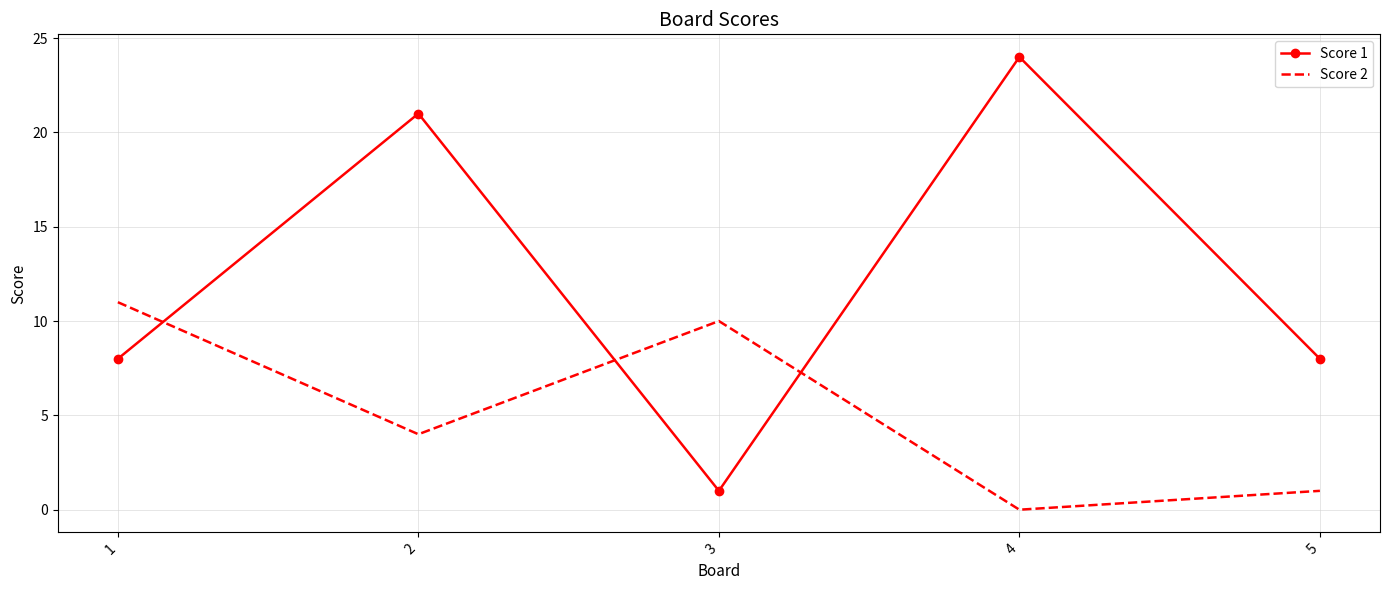

What is the highest value of the Score 2 series?

11